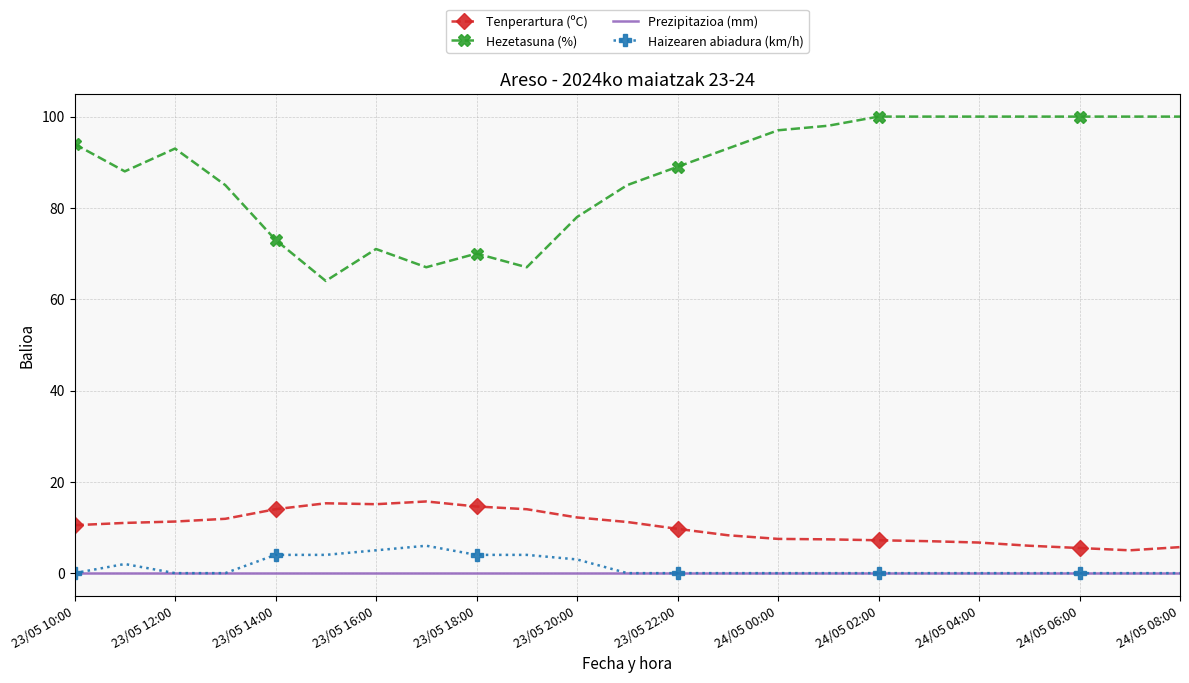

Which series has the widest spread of values?

Hezetasuna (%)